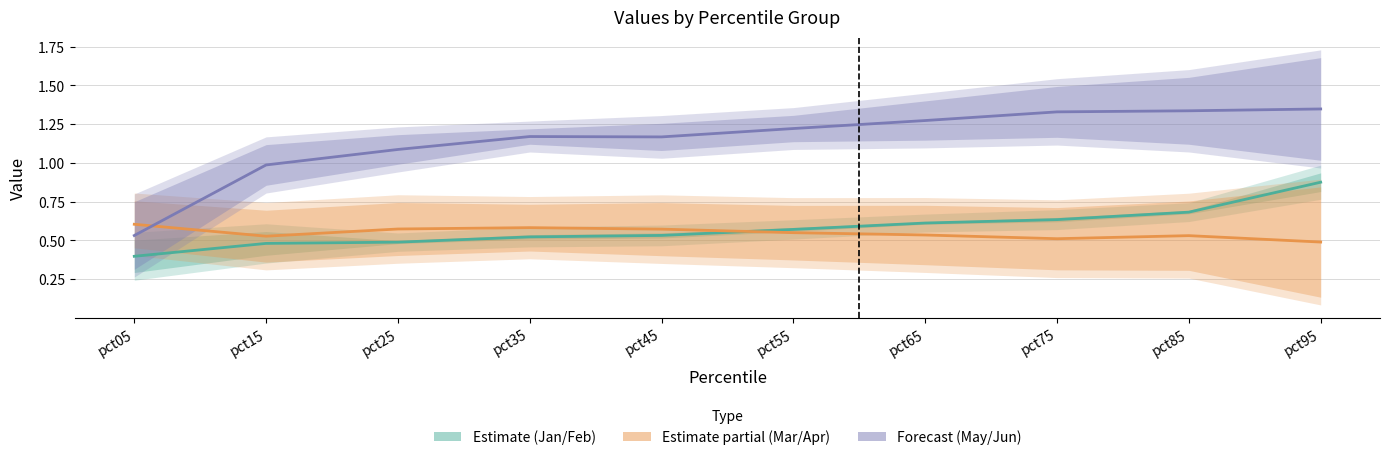

What is the sum of the Estimate (Jan/Feb) values at pct35 and pct85?

1.2